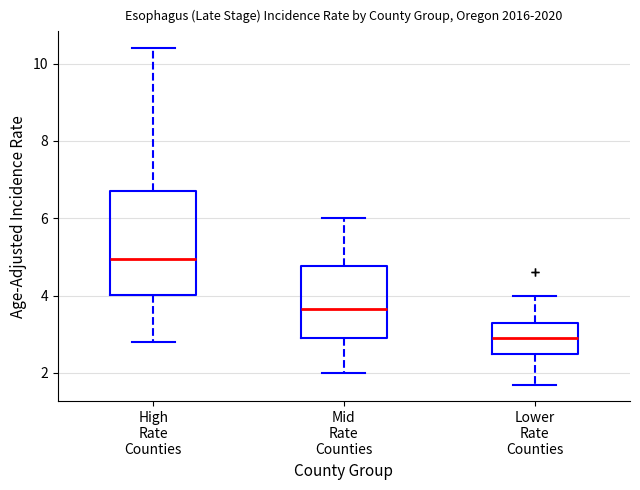

Reading left to right, transcribe this box plot: for each box, give where its median line is, the range the box spans, and where its two whiskers end, as read against the y-axis. The values are not printed on the chart, so give them approximately, as read against the axis.

High Rate Counties: median 5.0, box 4.0 to 6.8, whiskers 2.8 to 10.4
Mid Rate Counties: median 3.6, box 3.0 to 4.8, whiskers 2.0 to 6.0
Lower Rate Counties: median 3.0, box 2.6 to 3.4, whiskers 1.8 to 4.0